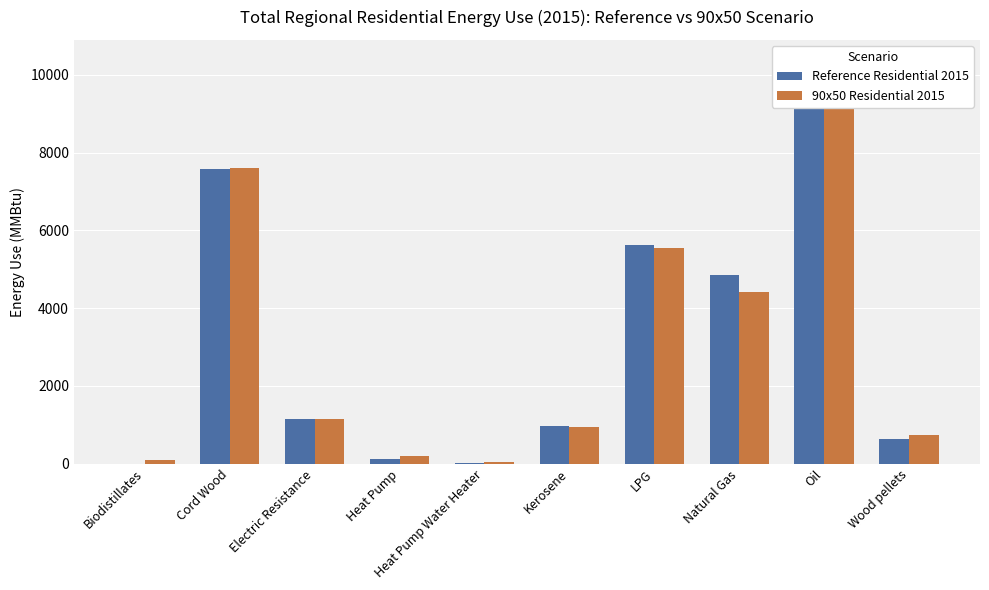

Does the chart contain any negative values?

No